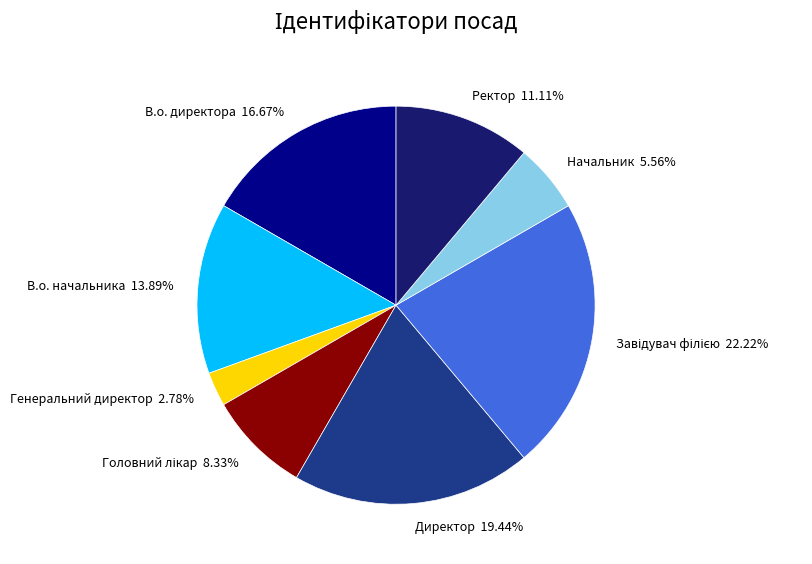

Which slice is the smallest?

Генеральний директор